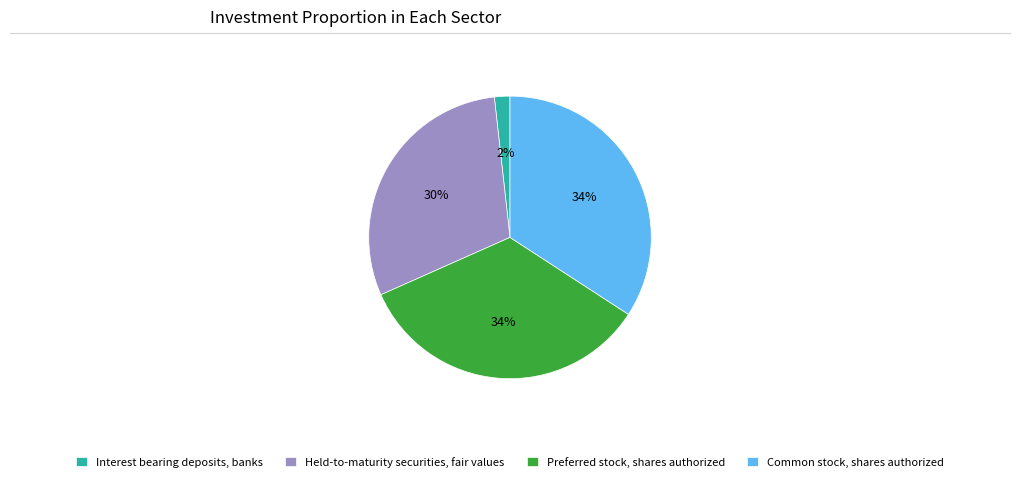

Does Interest bearing deposits, banks represent more than half of the total?

No